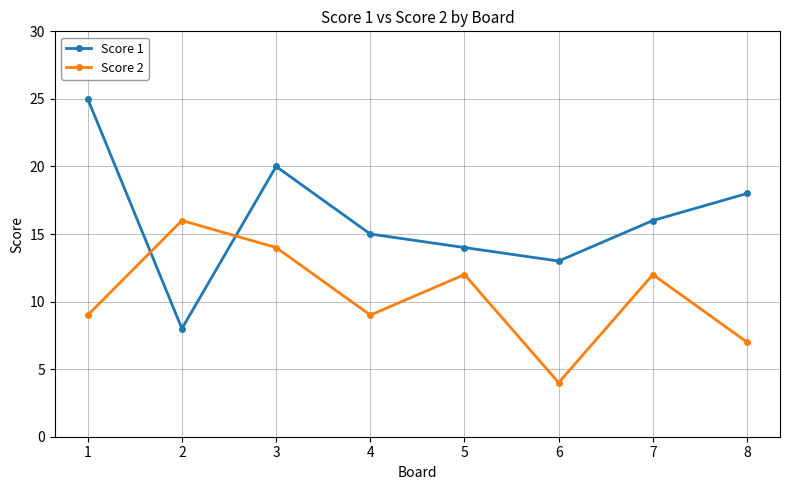

At which label does Score 2 reach its minimum?

6